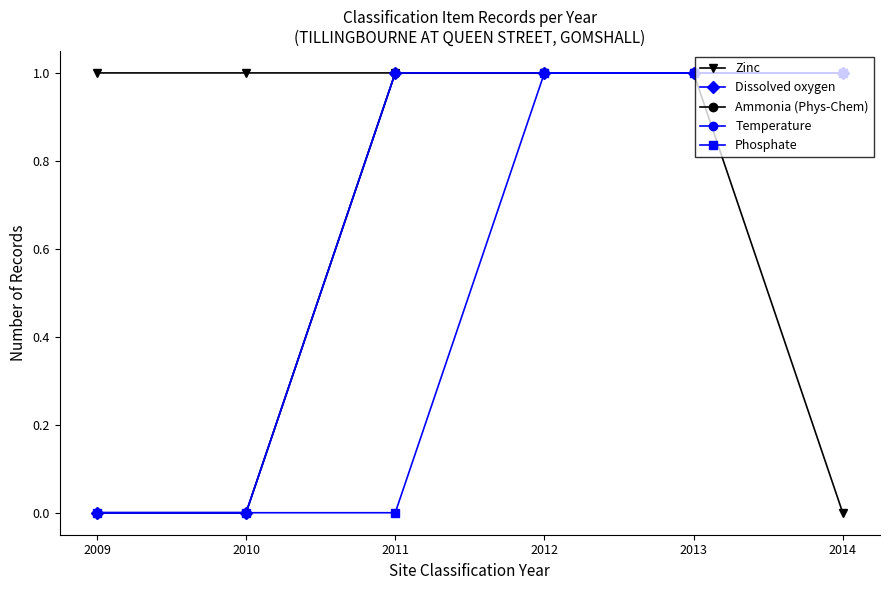

At which label does Ammonia (Phys-Chem) reach its minimum?

2009